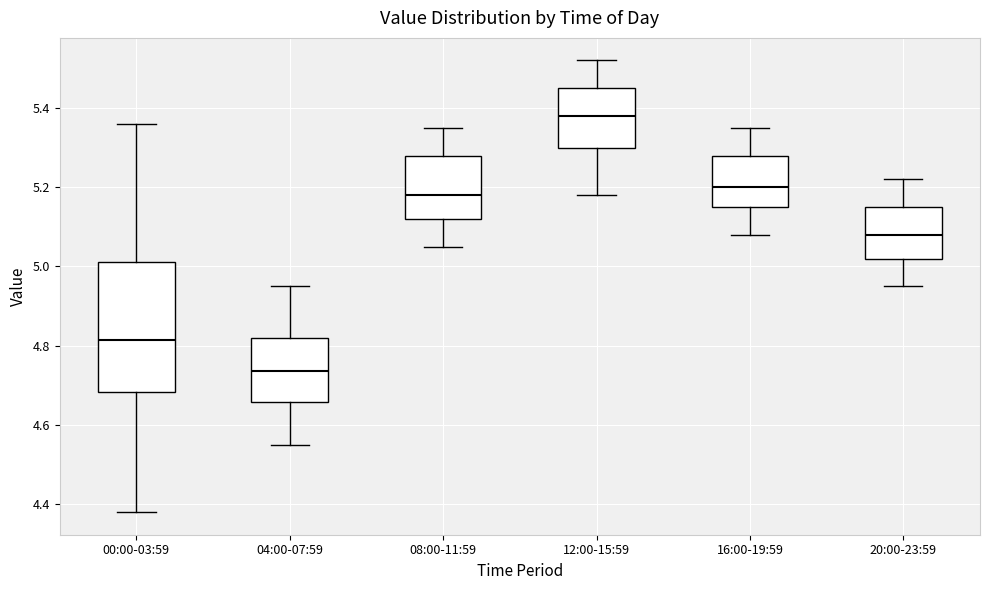

Where does the upper whisker of the box for 20:00-23:59 end on the y-axis? The values are not printed on the chart, so give them approximately, as read against the axis.

5.22